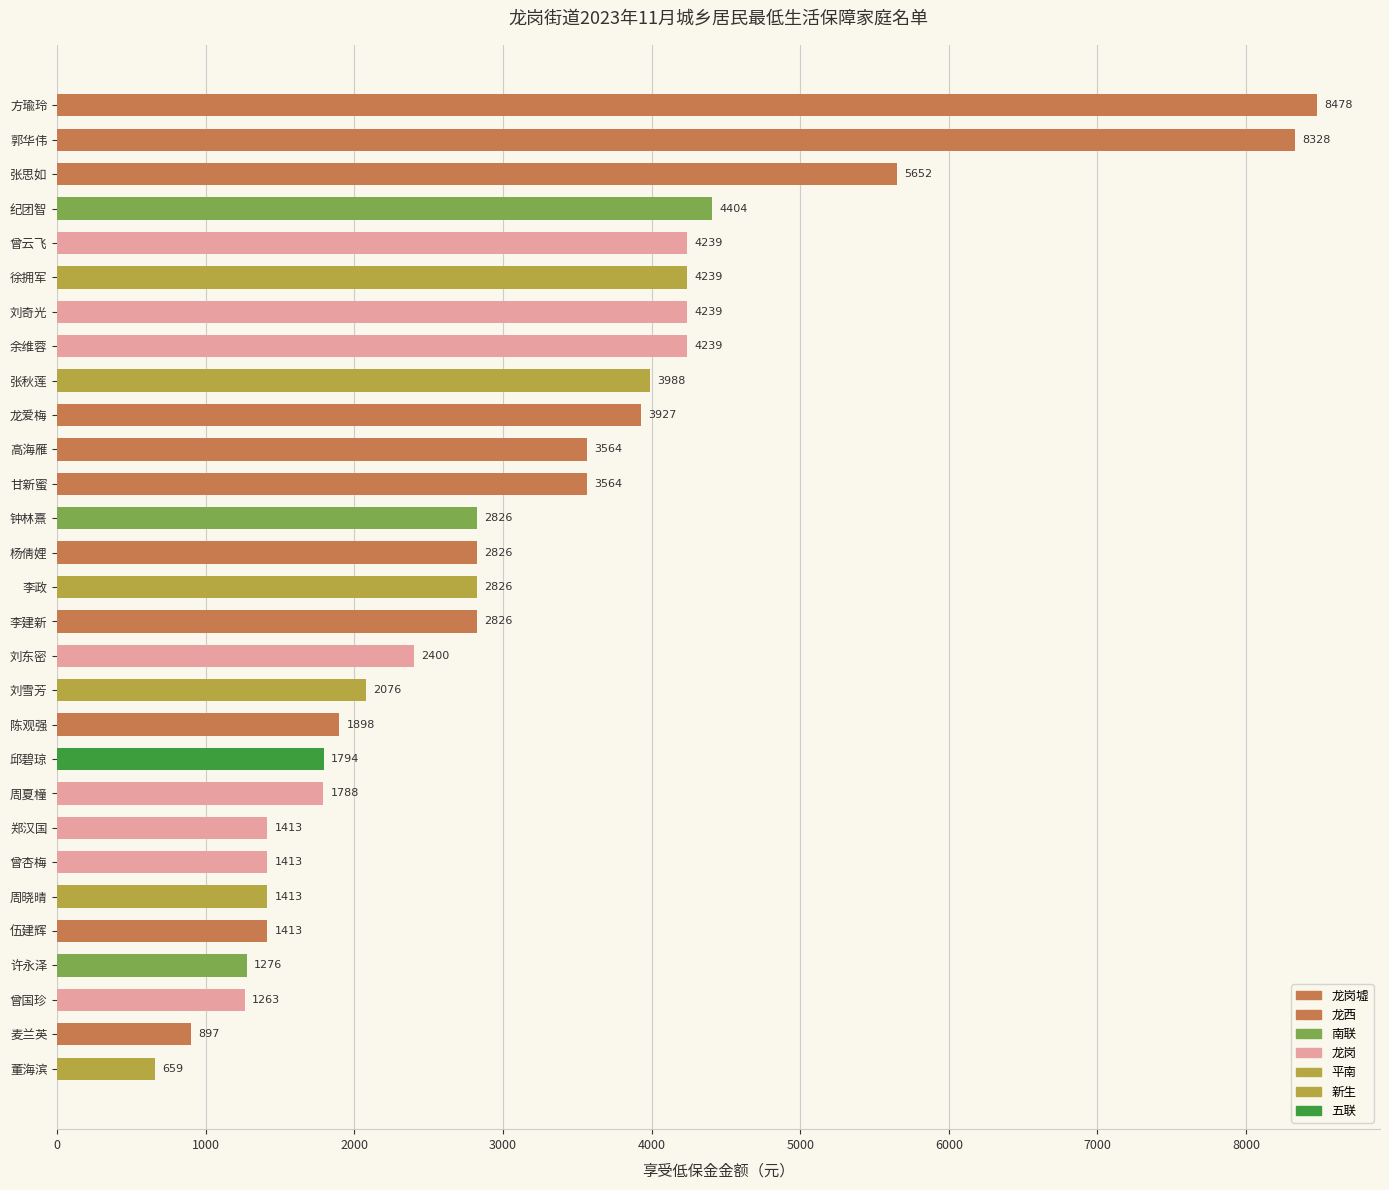

Are the bars grouped side by side (vs. stacked)?

No